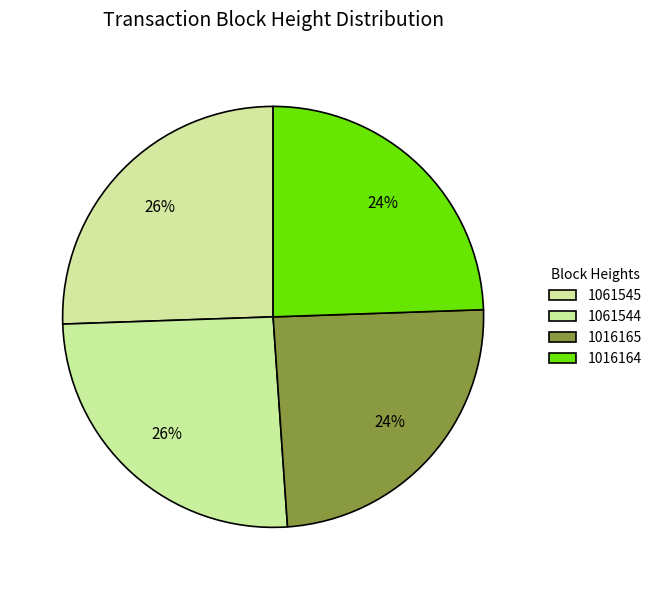

How many slices are in this pie chart?

4